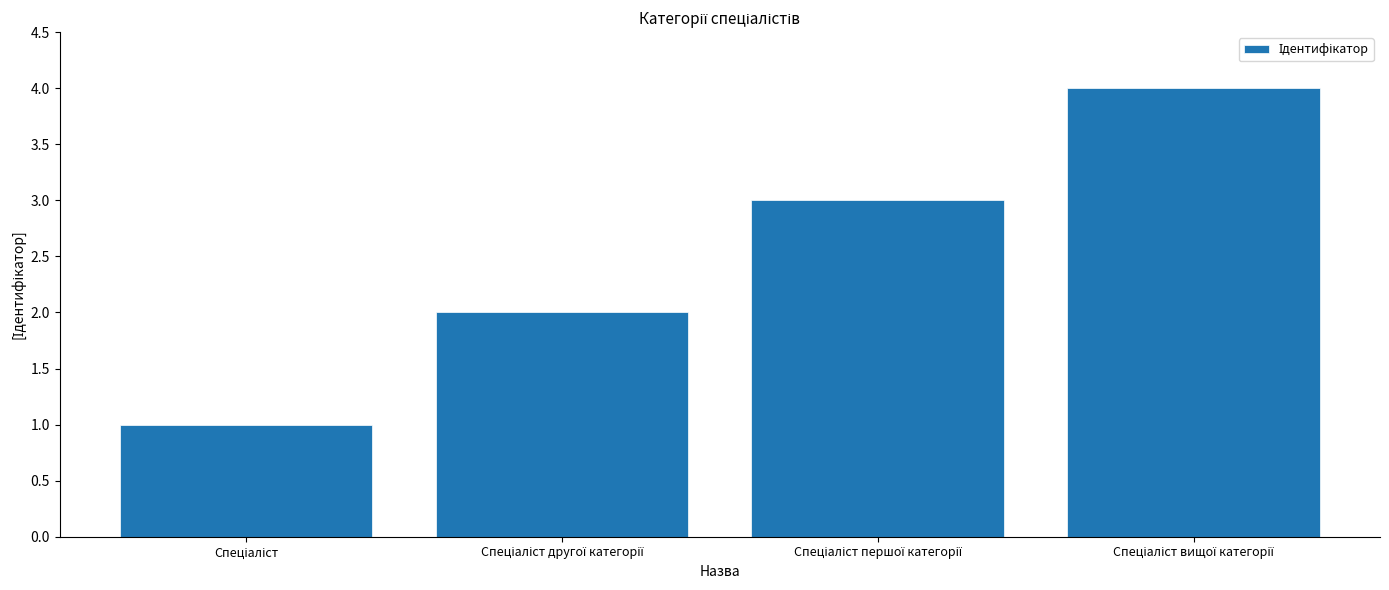

What is the smallest value displayed?

1